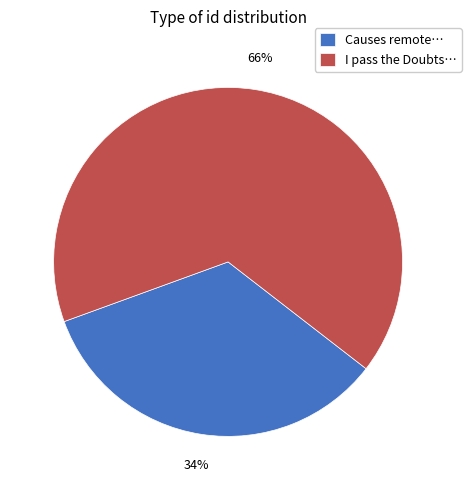

True or false: Causes remote… accounts for 47% of the total.

False